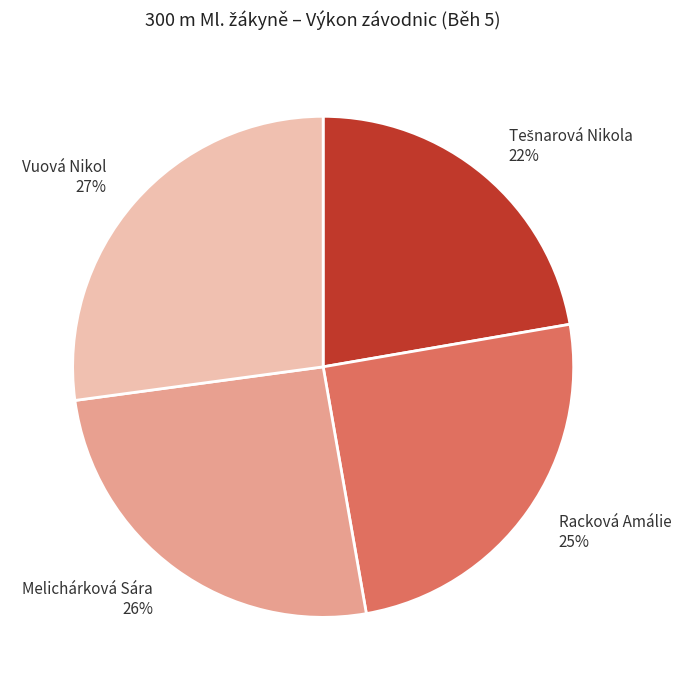

To the nearest percent, what is the difference between the largest and smallest slice percentages?

5%